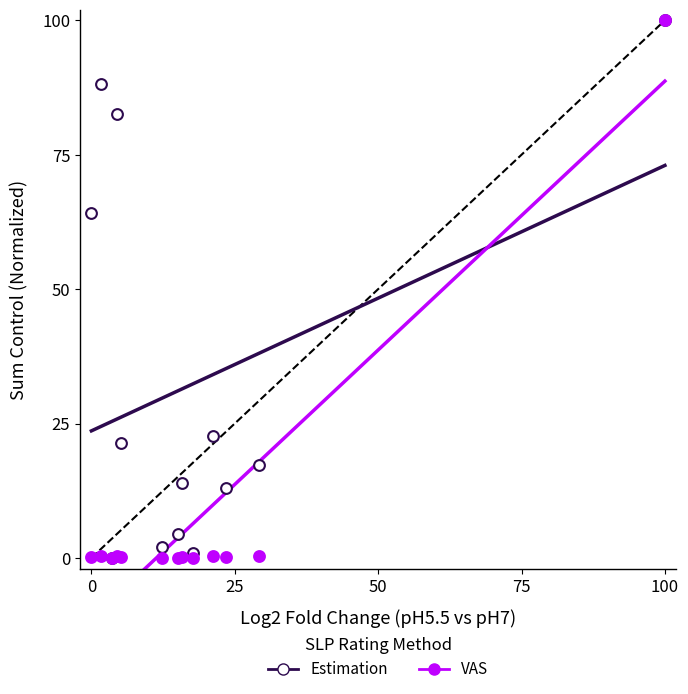

In the Estimation series, what Y value is closest to 50?

64.2